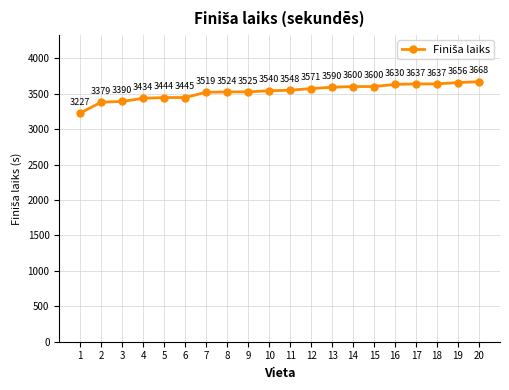

How many lines are shown in the chart?

1